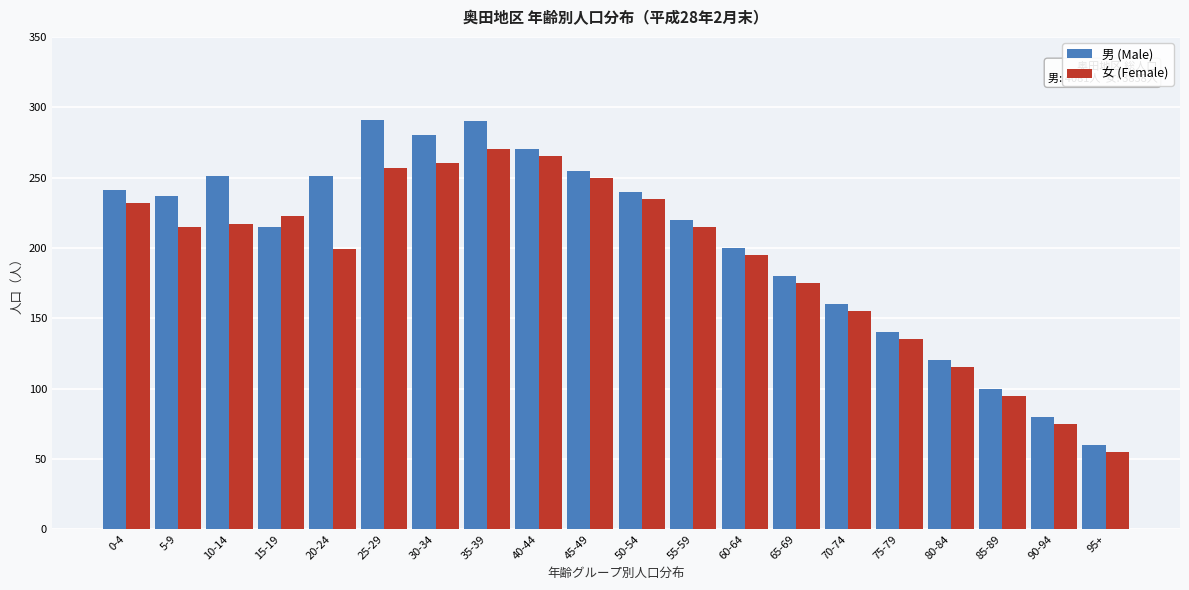

What is the total value across all series at 90-94?

155